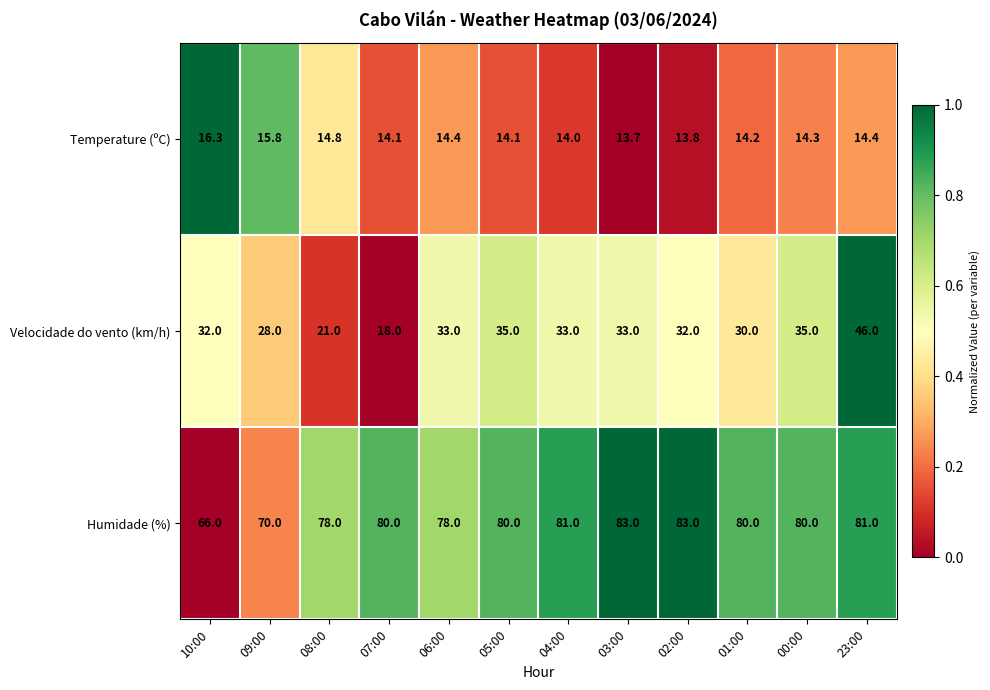

List the series in order of their overall mean, highest first.

Humidade (%), Velocidade do vento (km/h), Temperature (ºC)